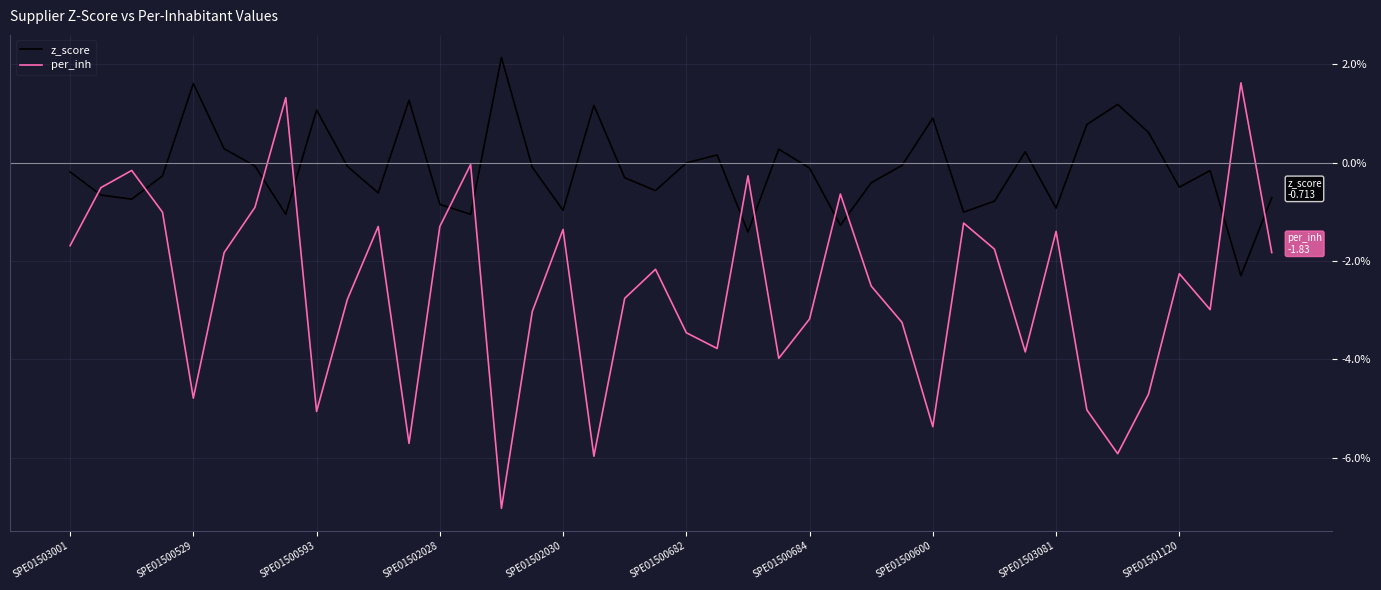

List the series in order of their peak value, lowest first.

per_inh, z_score